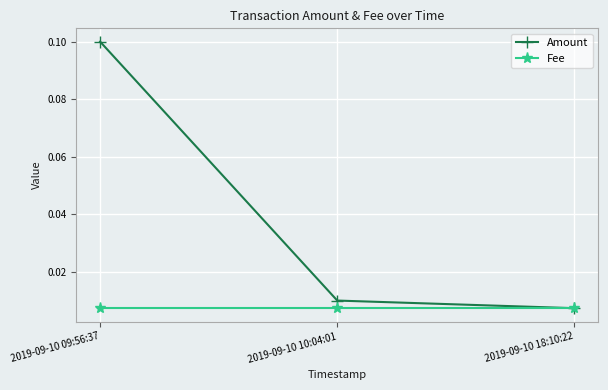

Is this an area chart (filled region under the line)?

No